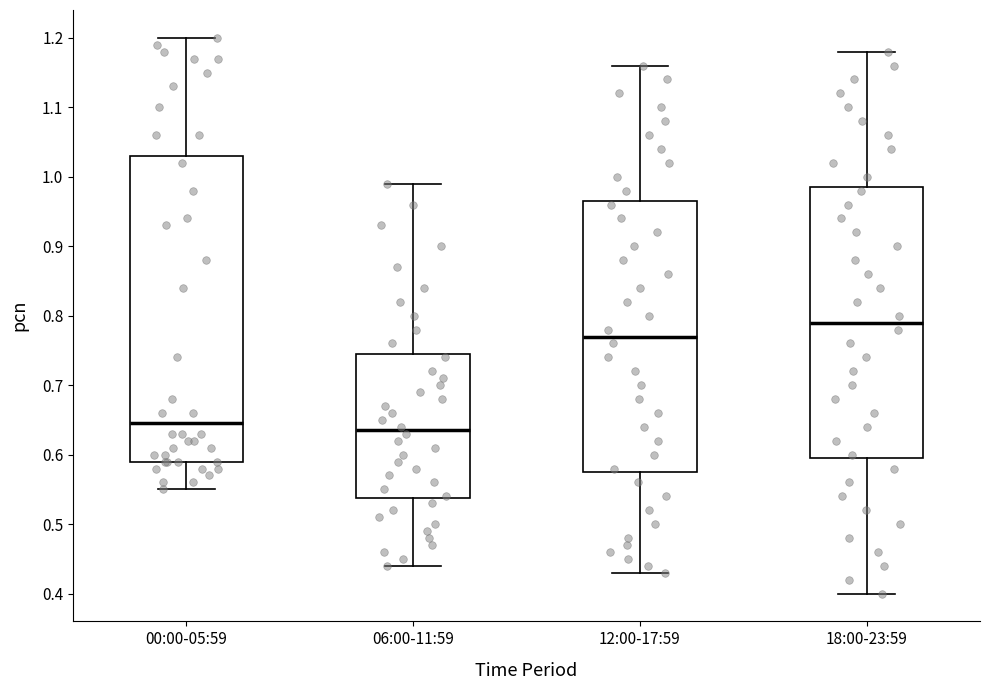

Reading left to right, read every box against the y-axis: the position of its median line, the range the box covers, and the ends of its whiskers. The values are not printed on the chart, so give them approximately, as read against the axis.

00:00-05:59: median 0.65, box 0.59 to 1.03, whiskers 0.55 to 1.20
06:00-11:59: median 0.64, box 0.54 to 0.75, whiskers 0.44 to 0.99
12:00-17:59: median 0.77, box 0.58 to 0.97, whiskers 0.43 to 1.16
18:00-23:59: median 0.79, box 0.60 to 0.99, whiskers 0.40 to 1.18